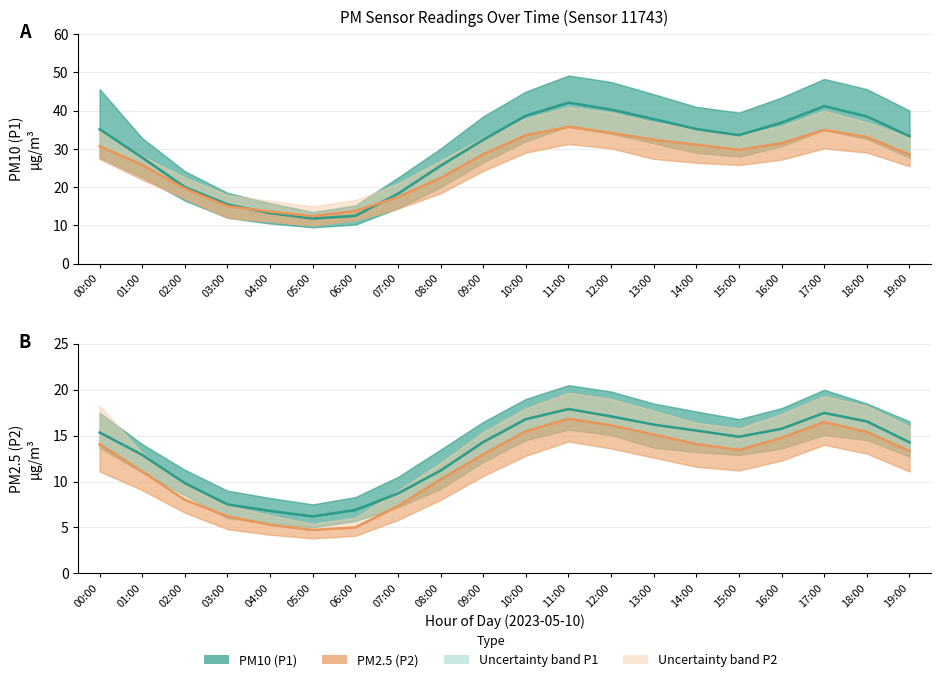

True or false: P2 (PM2.5) and P1 (PM10) cross at least once.

False